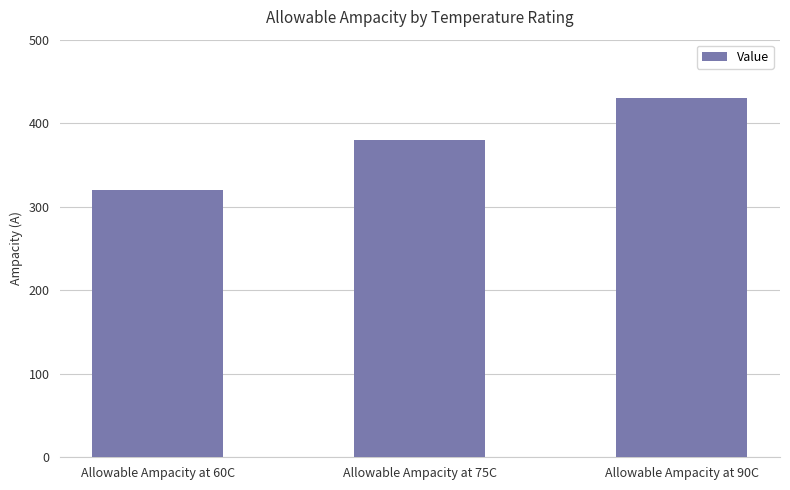

Reading left to right, extract all data points from this chart.

320	380	430